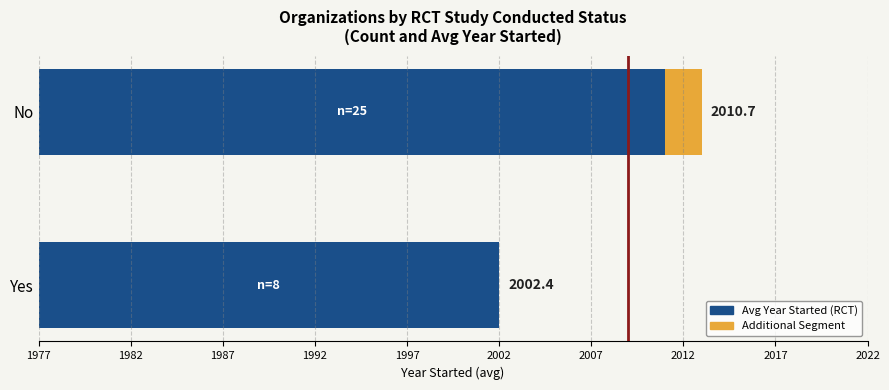

How many series are shown in this chart?

2